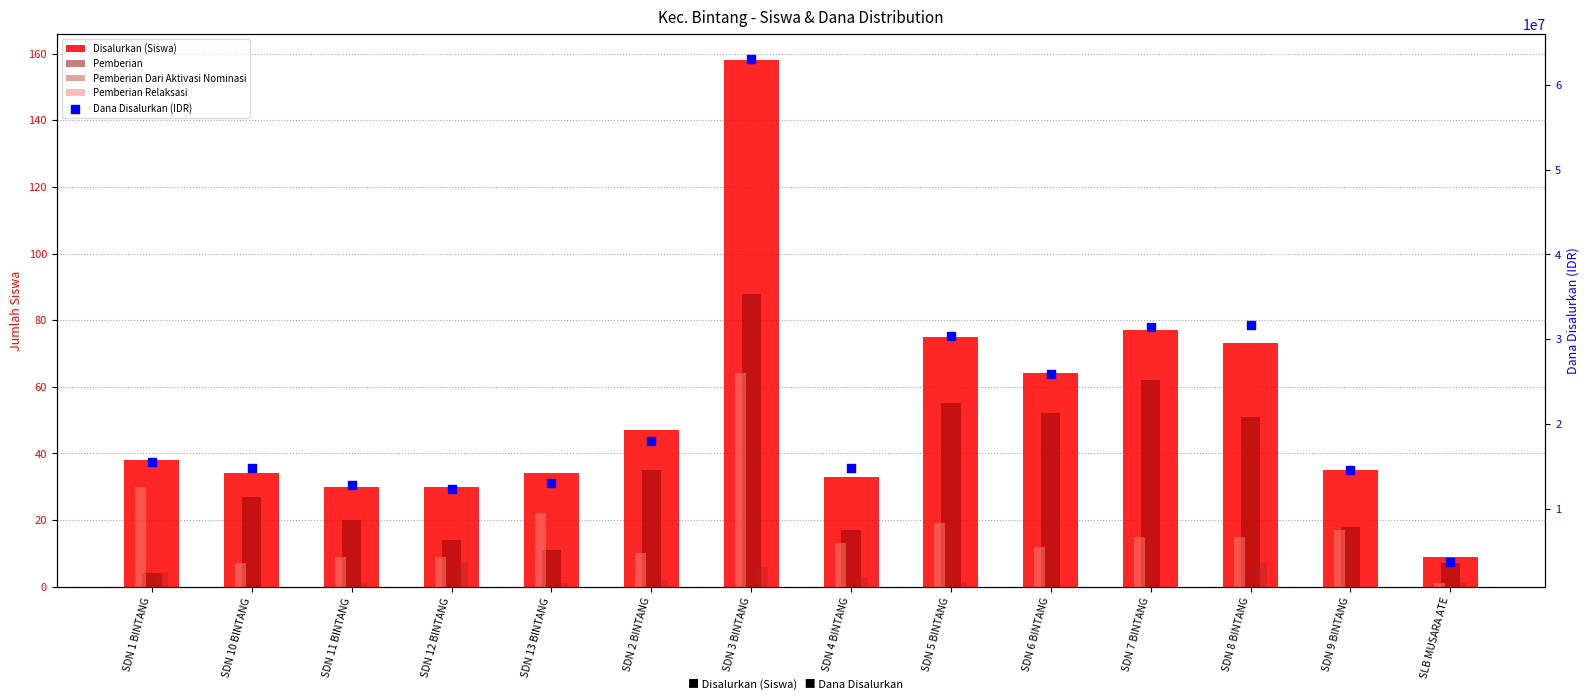

What is the total value across all series at SDN 3 BINTANG?

63000316